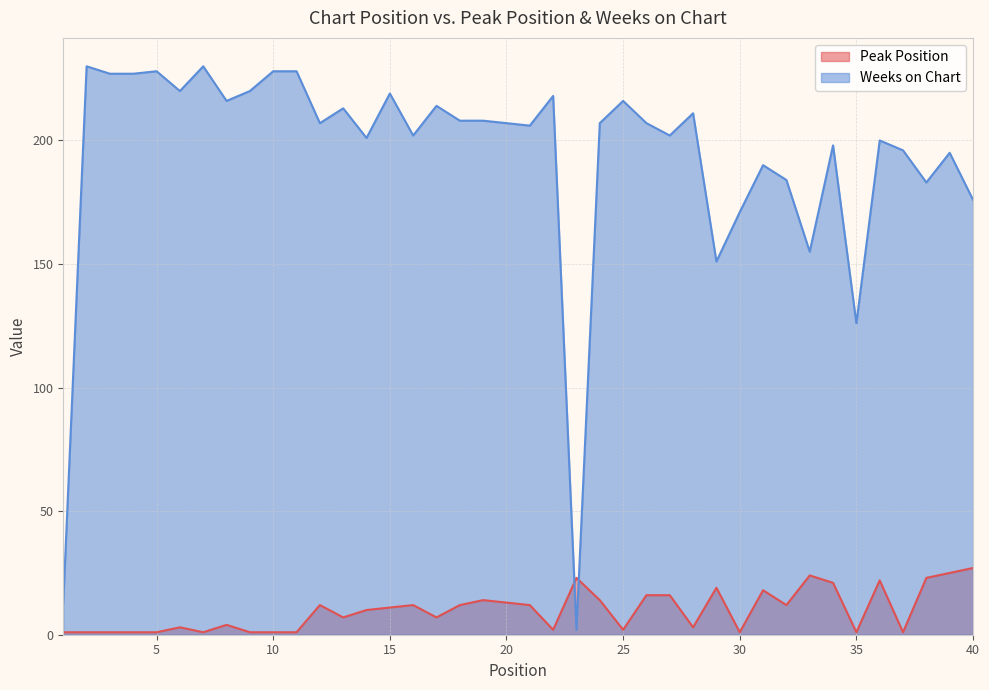

Is it true that Weeks on Chart equals 227 at 4?

True